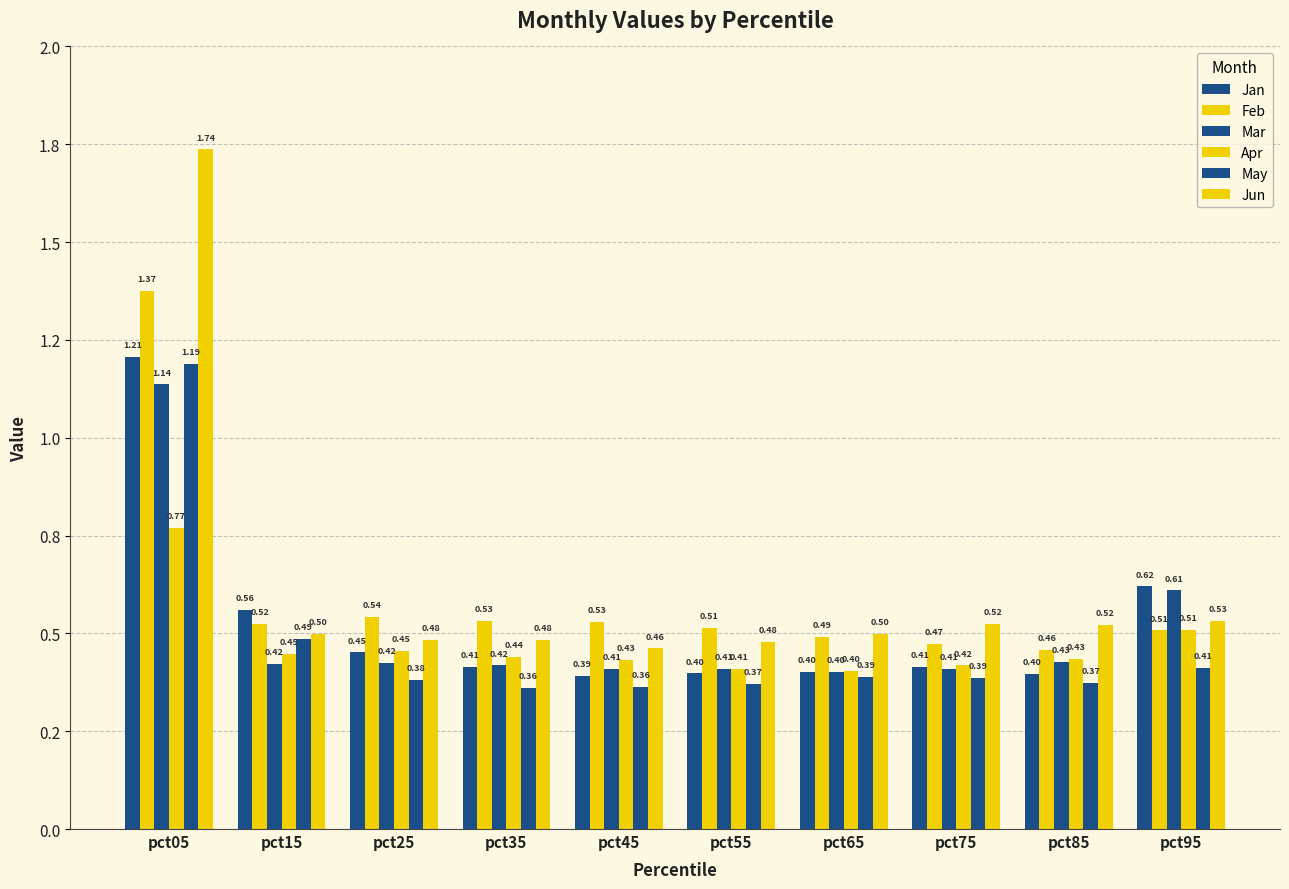

What is the difference between the second highest and minimum values in the Apr series?

0.1